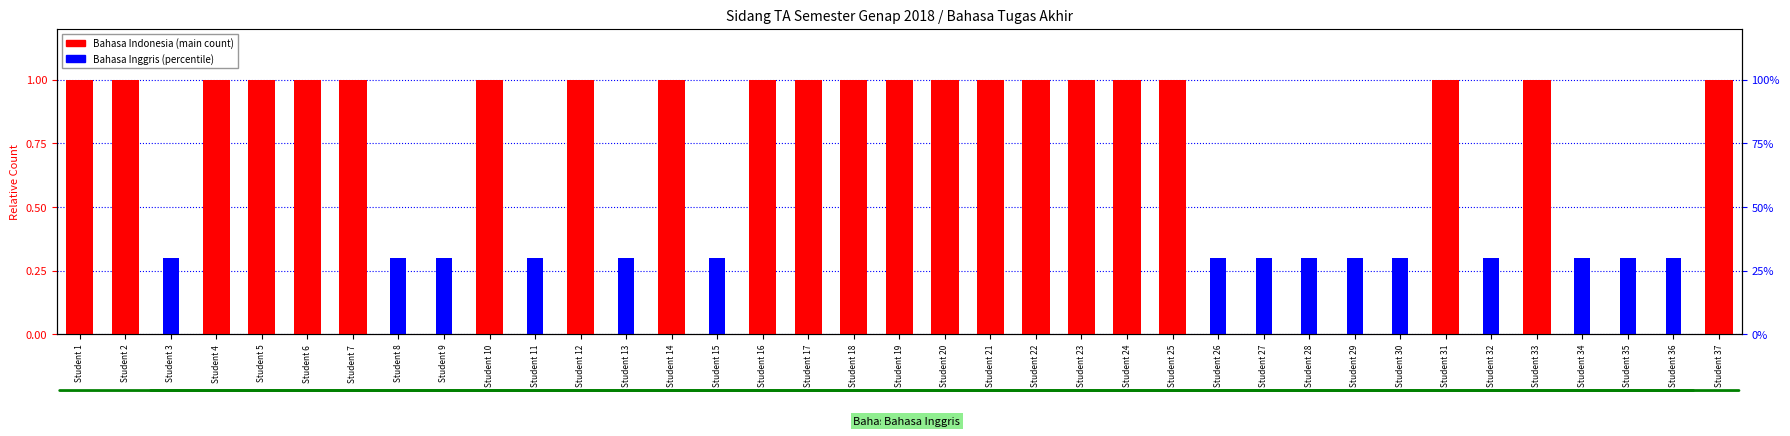

Between Student 12 and Student 29, which series saw the biggest shift?

Bahasa Indonesia